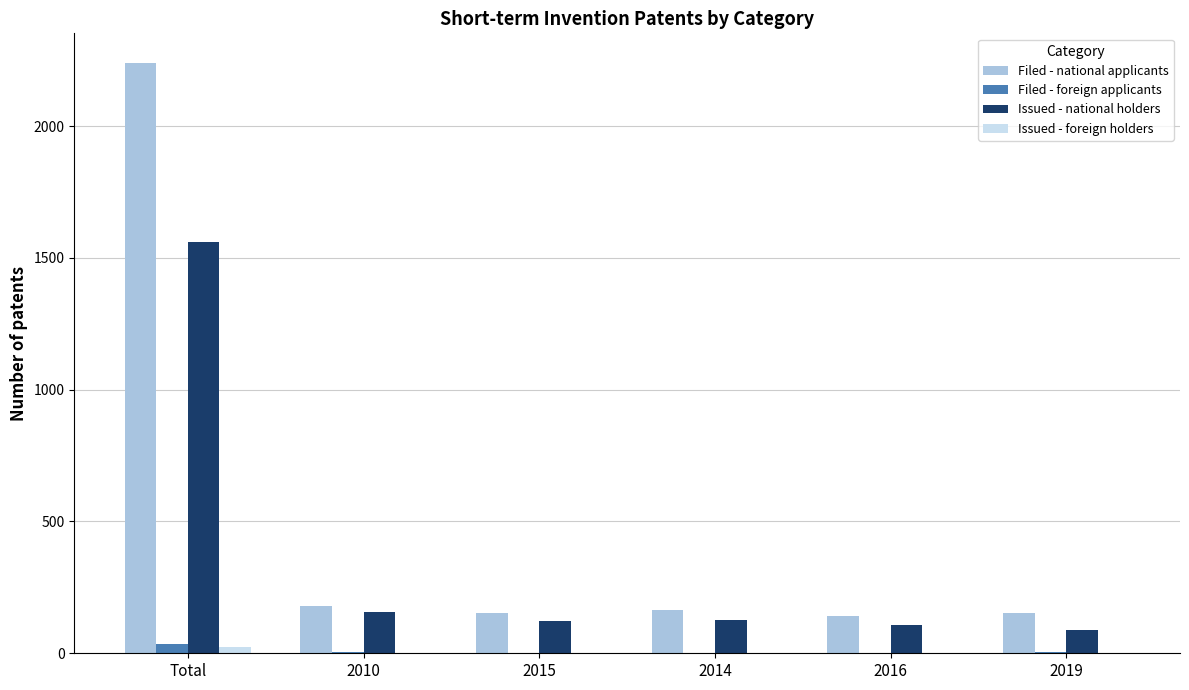

What is the sum of all Filed - national applicants values?

3030